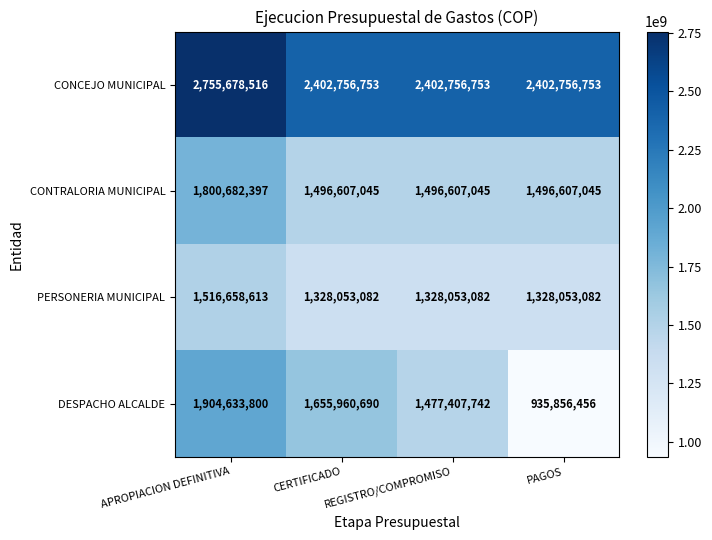

How many data points does each series have?

4